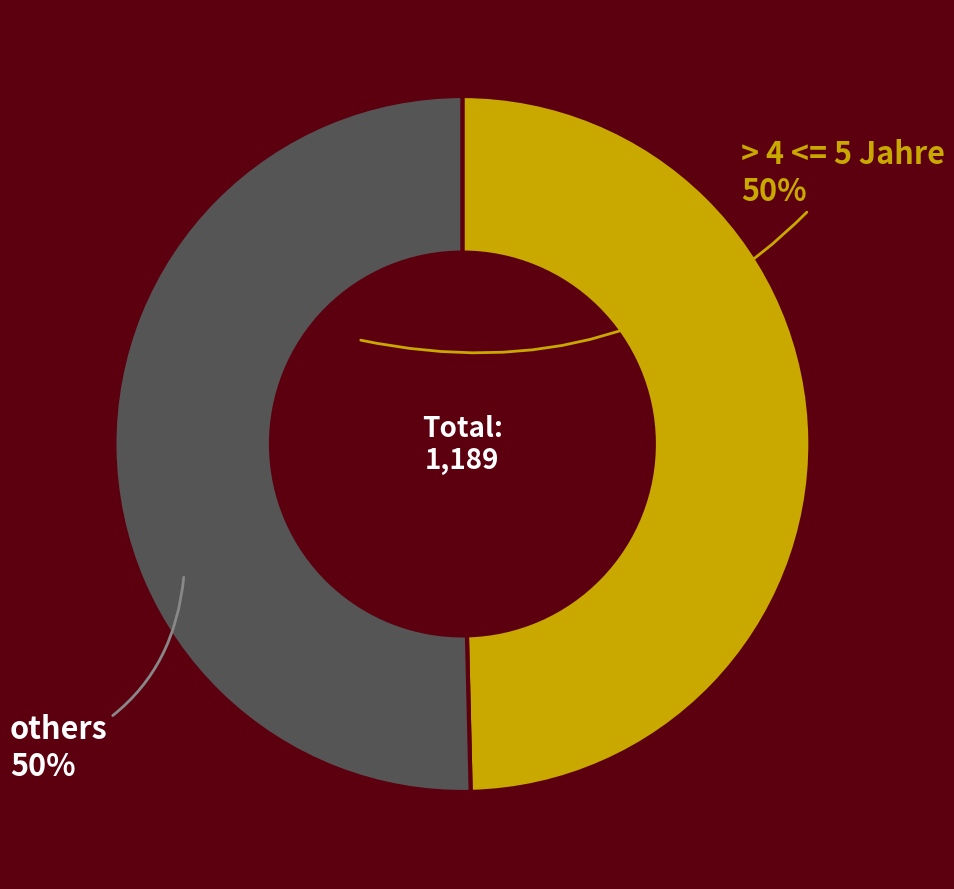

Does any single category account for the majority?

Yes